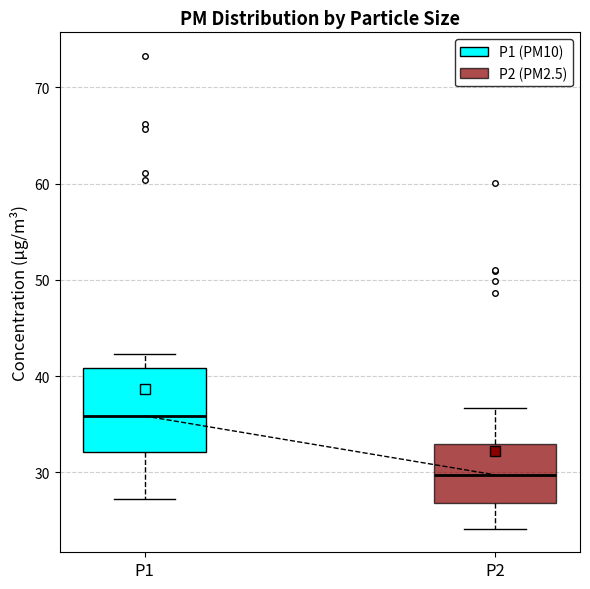

Which box has the lowest median line?

P2